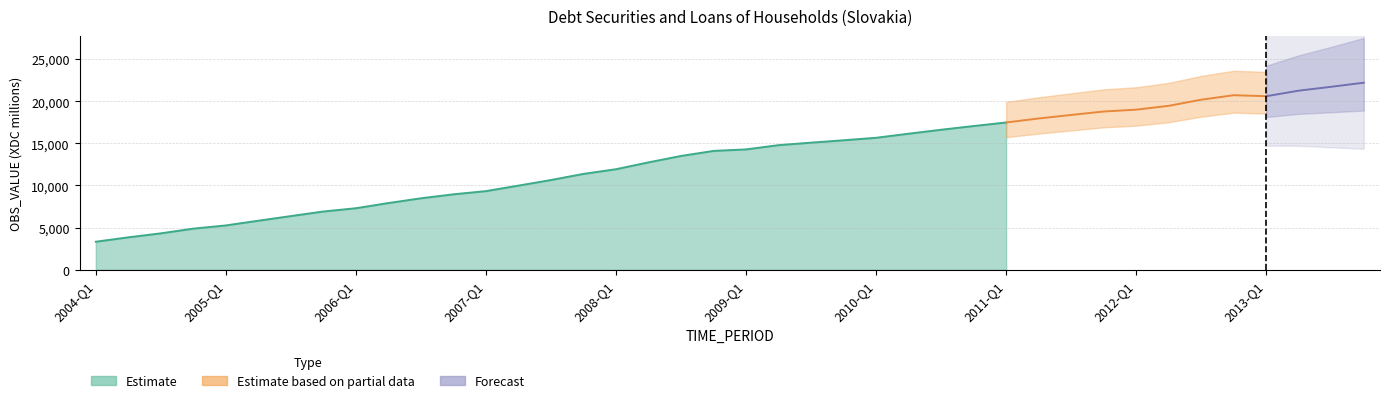

Reading left to right, extract all data points from this chart.

3321.3	3843.5	4315.6	4875.5	5255.9	5815.6	6365.6	6909.9	7297.6	7914.1	8476.9	8950.4	9328.9	9984.0	10646.1	11375.0	11929.2	12743.8	13501.4	14102.2	14281.8	14785.2	15082.1	15364.2	15661.6	16144.2	16615.9	17056.0	17476.9	17953.6	18369.1	18780.3	19000.2	19453.7	20180.8	20715.8	20596.0	21254.6	21716.6	22198.1